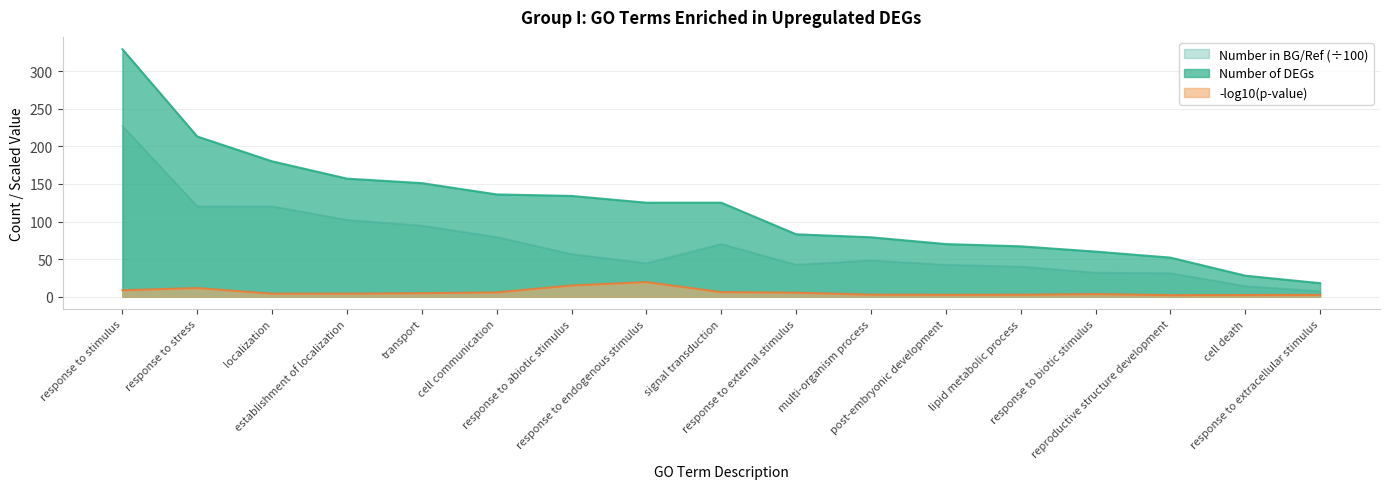

Is it true that Number of DEGs equals 125.0 at response to endogenous stimulus?

True